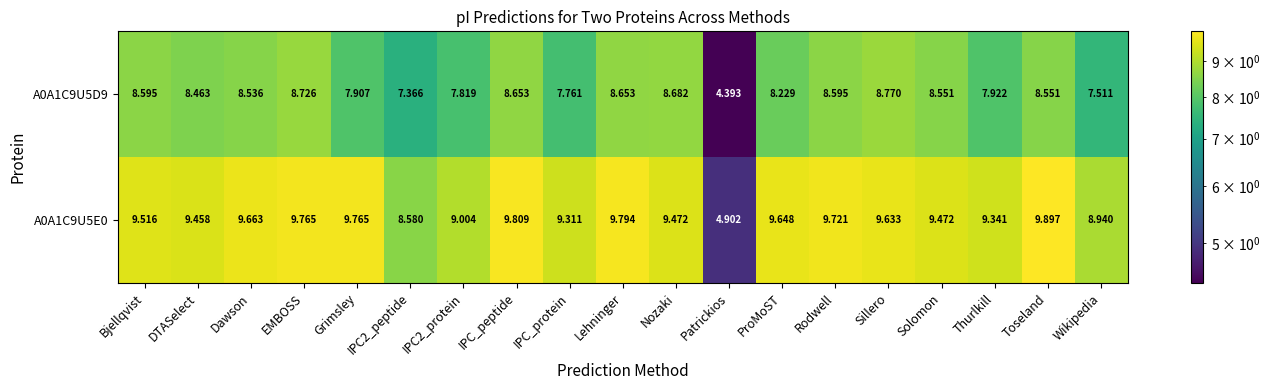

Which category has the lowest value across all series?

Patrickios